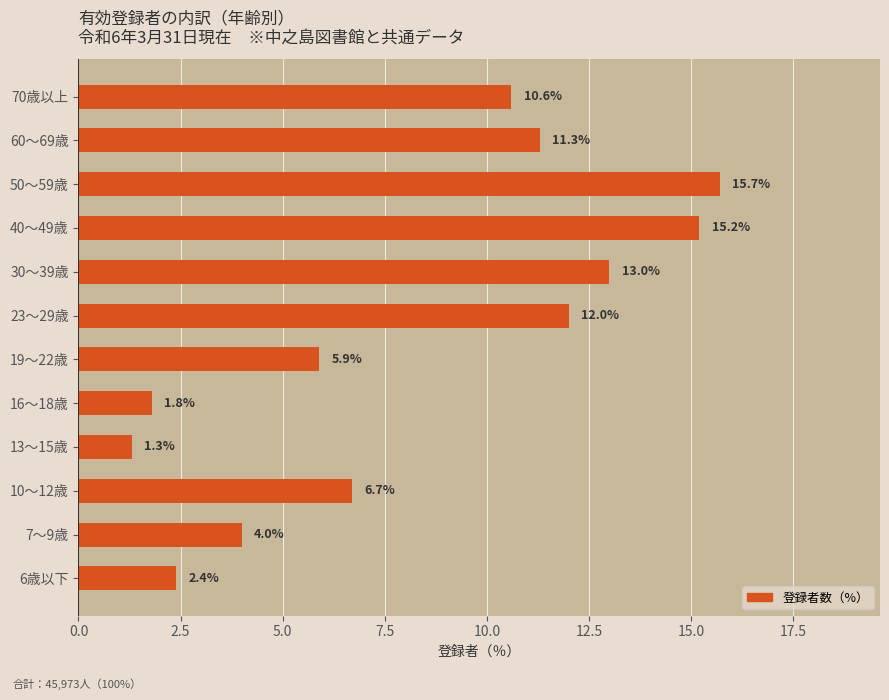

Which has a higher value, 60～69歳 or 6歳以下?

60～69歳